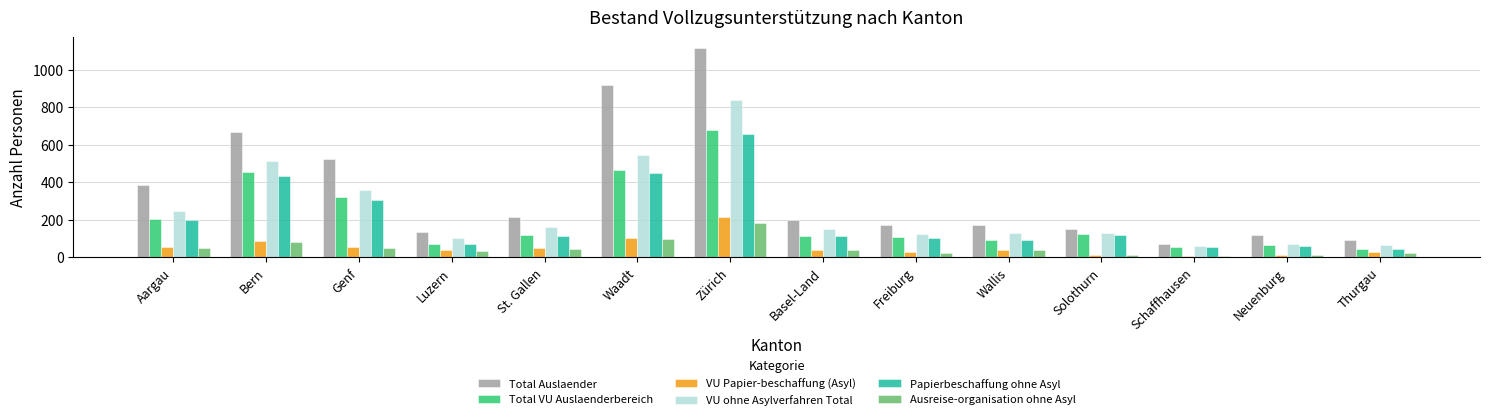

What is the label of the 14th bar from the right?

Aargau